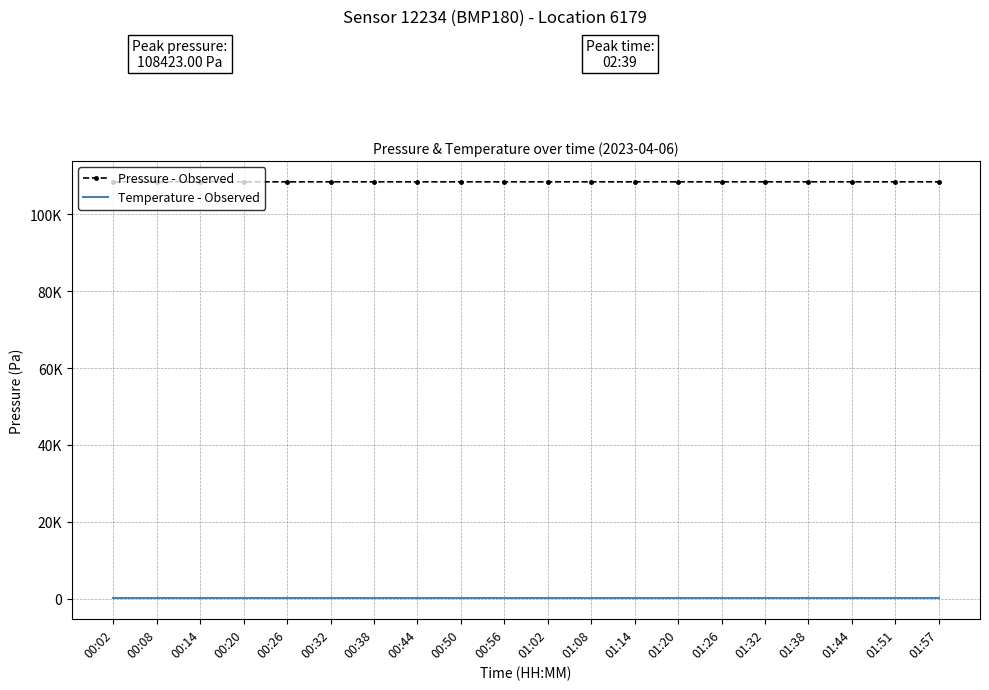

What is the smallest value displayed?

222.9